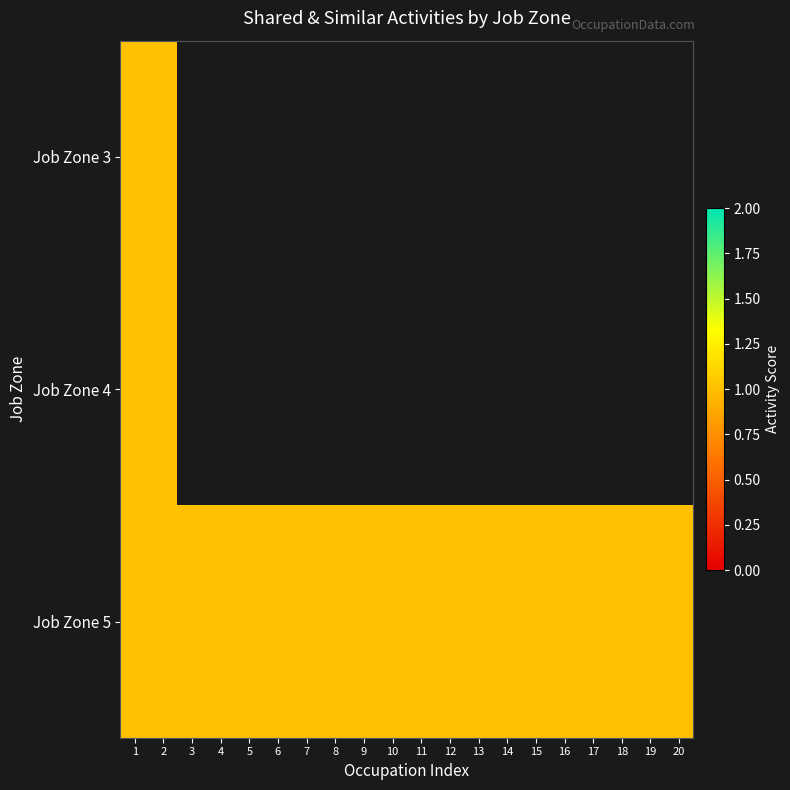

What is the difference between the maximum and minimum values in the Job Zone 4 series?

1